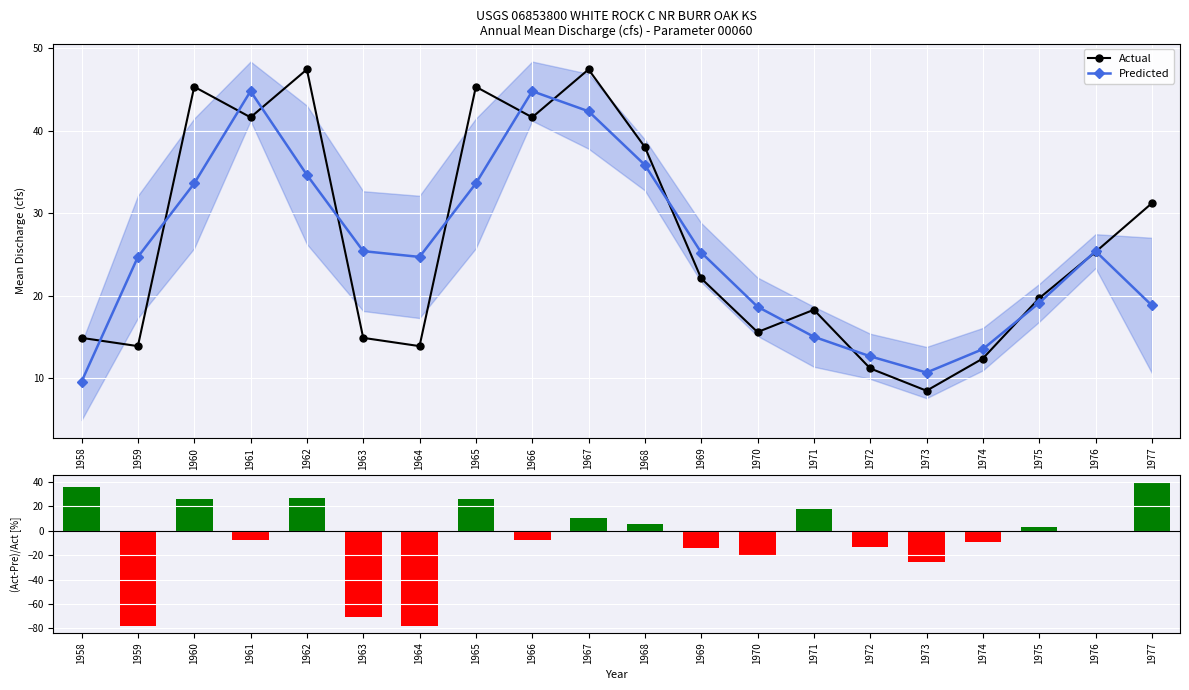

How many values in the (Act-Pre)/Act [%] series are below 0?

11